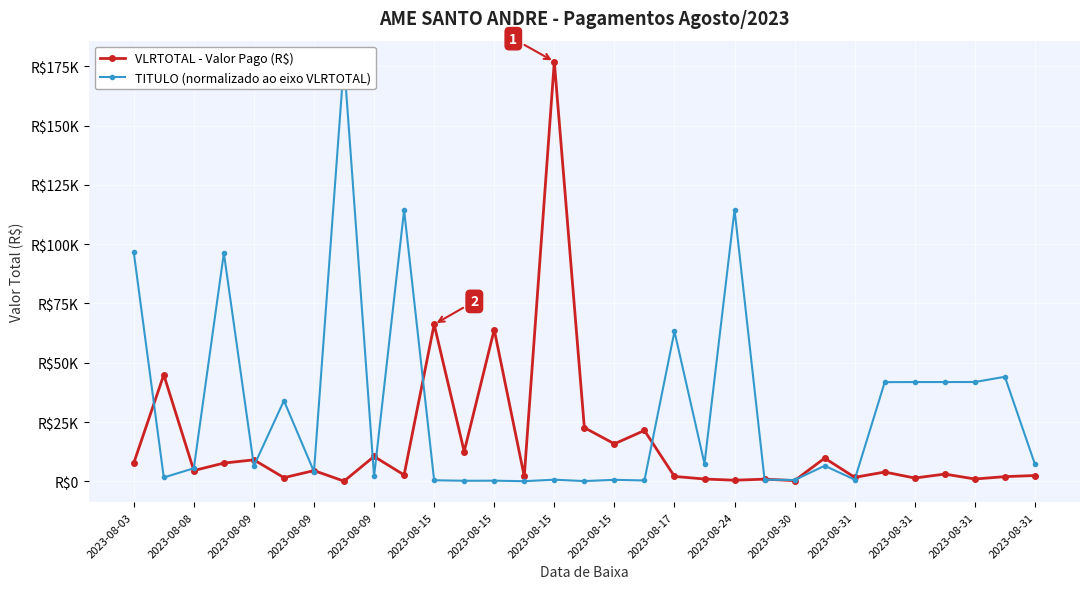

What is the sum of the TITULO (normalizado ao eixo VLRTOTAL) values at 27 and 22?

42479.9